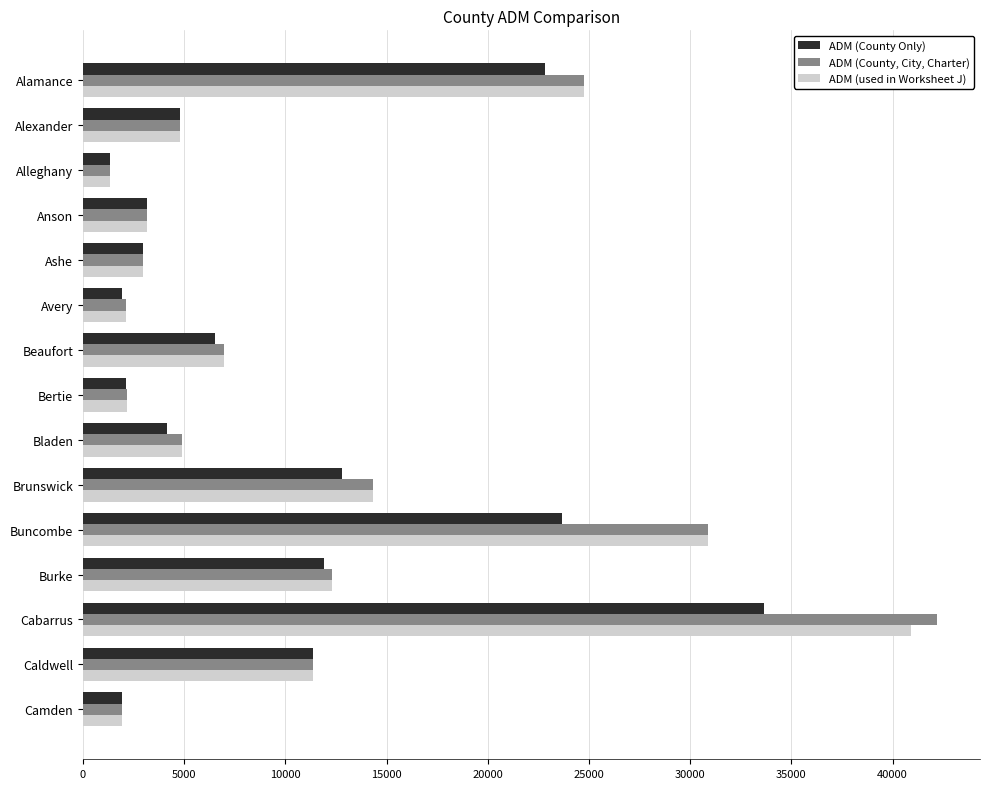

Rank the series by their maximum value, from highest to lowest.

ADM (County, City, Charter), ADM (used in Worksheet J), ADM (County Only)